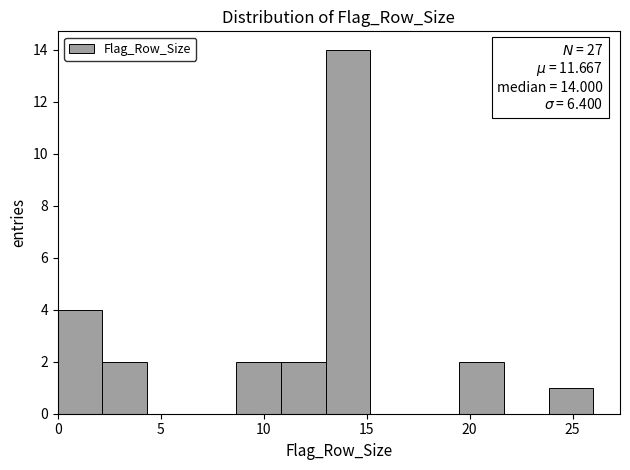

Which range on the x-axis has the tallest bar?

13.0 to 15.0